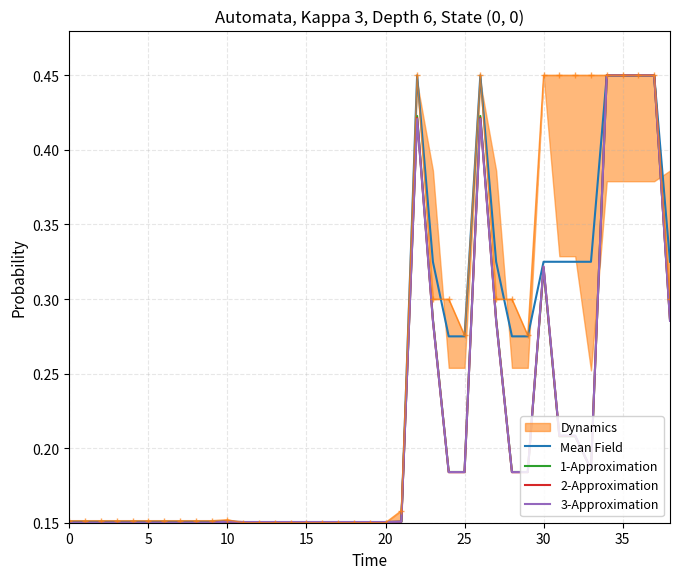

What is the difference between the maximum and minimum values in the 1-Approximation series?

0.3